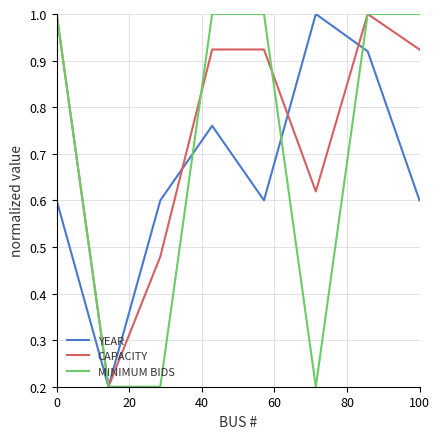

True or false: YEAR has more than 1 points higher than both neighbors.

True